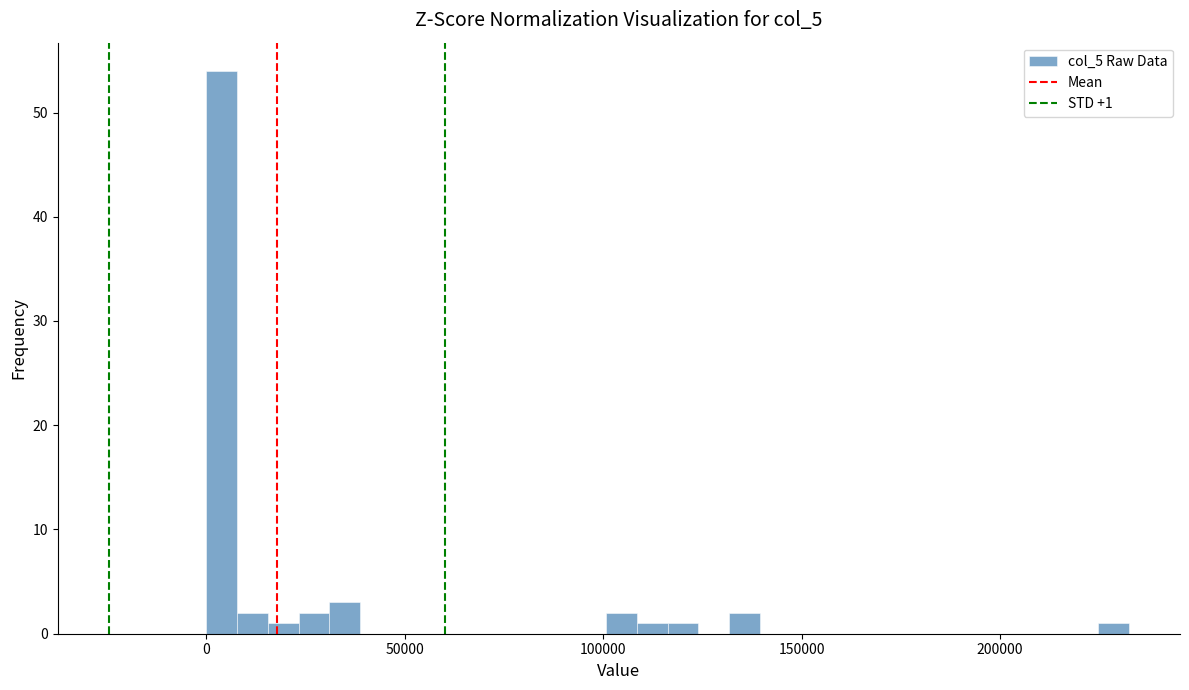

Around what value on the x-axis is the tallest bar? Give the approximate position of its centre, as read against the axis.

5000